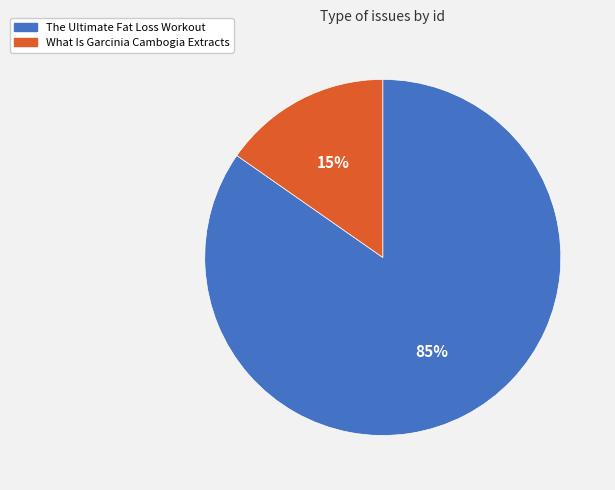

How many segments does this pie chart have?

2